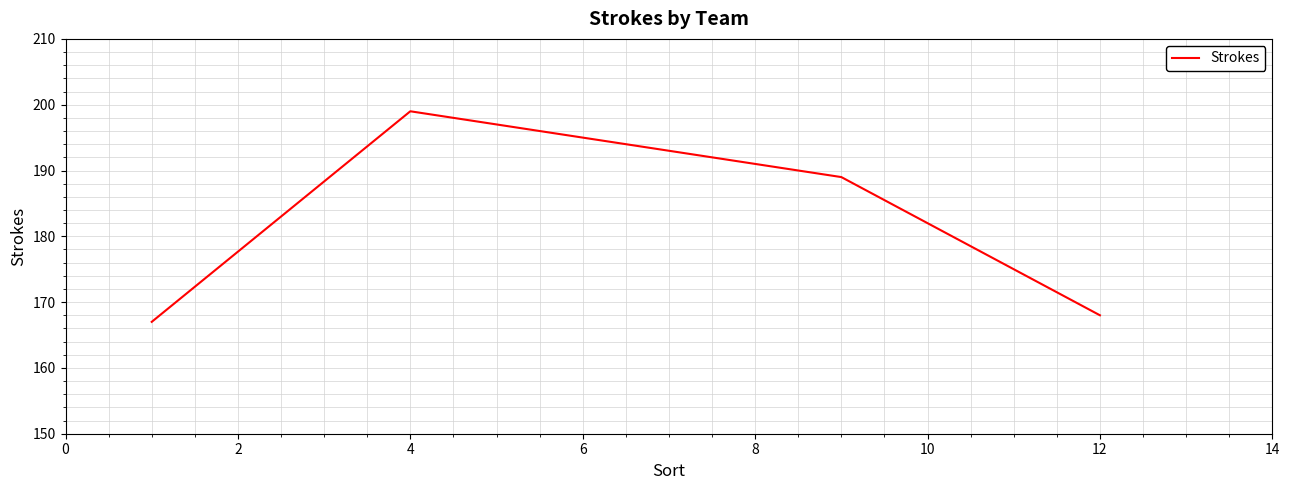

What is the maximum value shown in the chart?

199